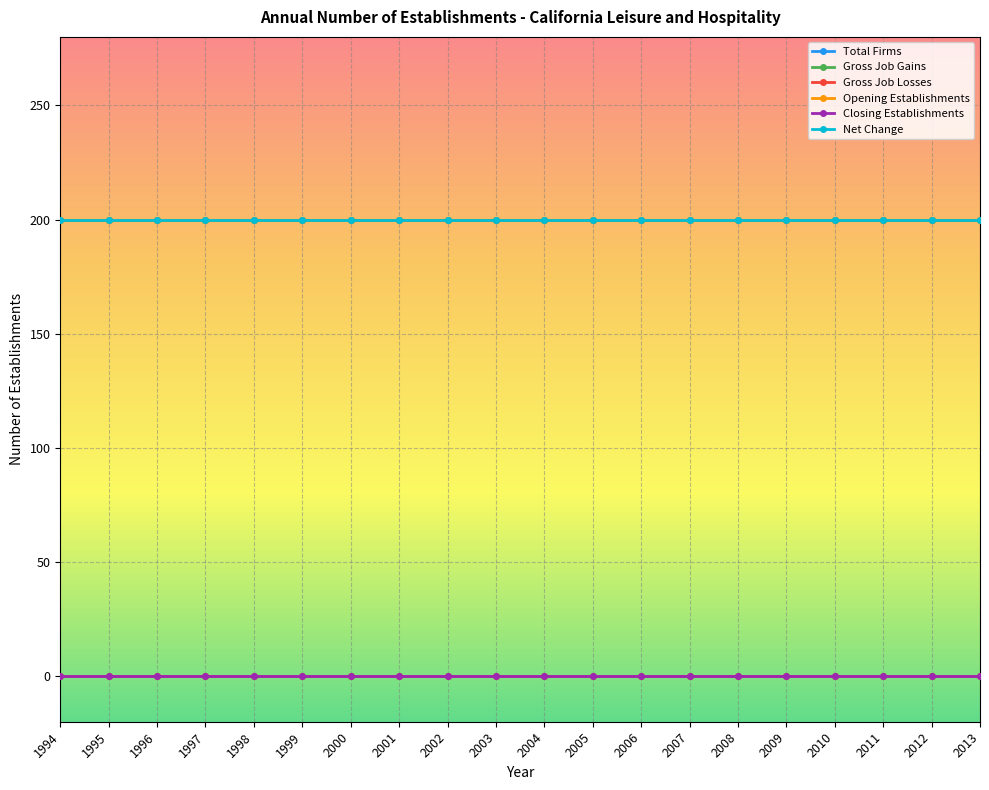

At which label is Gross Job Gains closest to 200?

1994